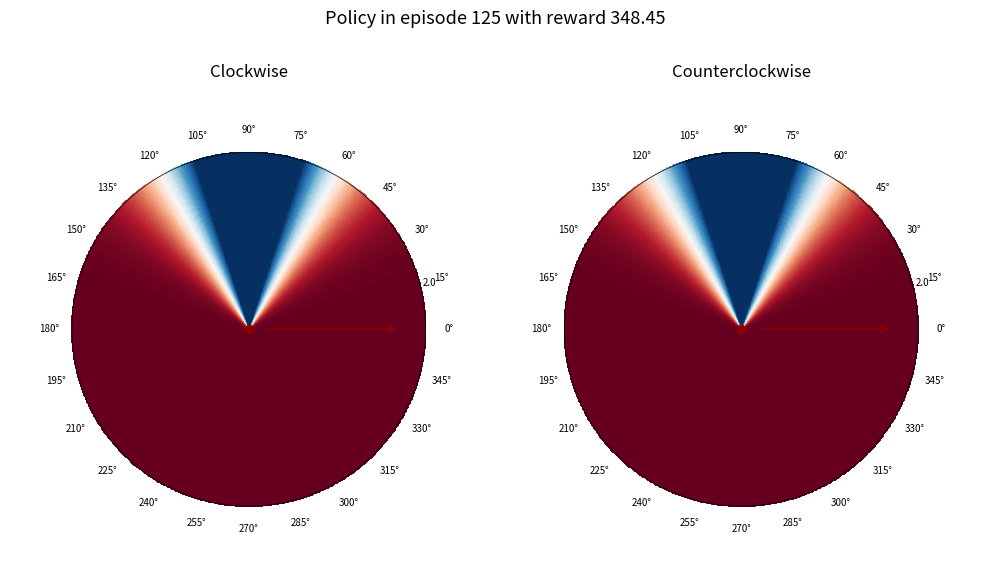

How many segments does this pie chart have?

4